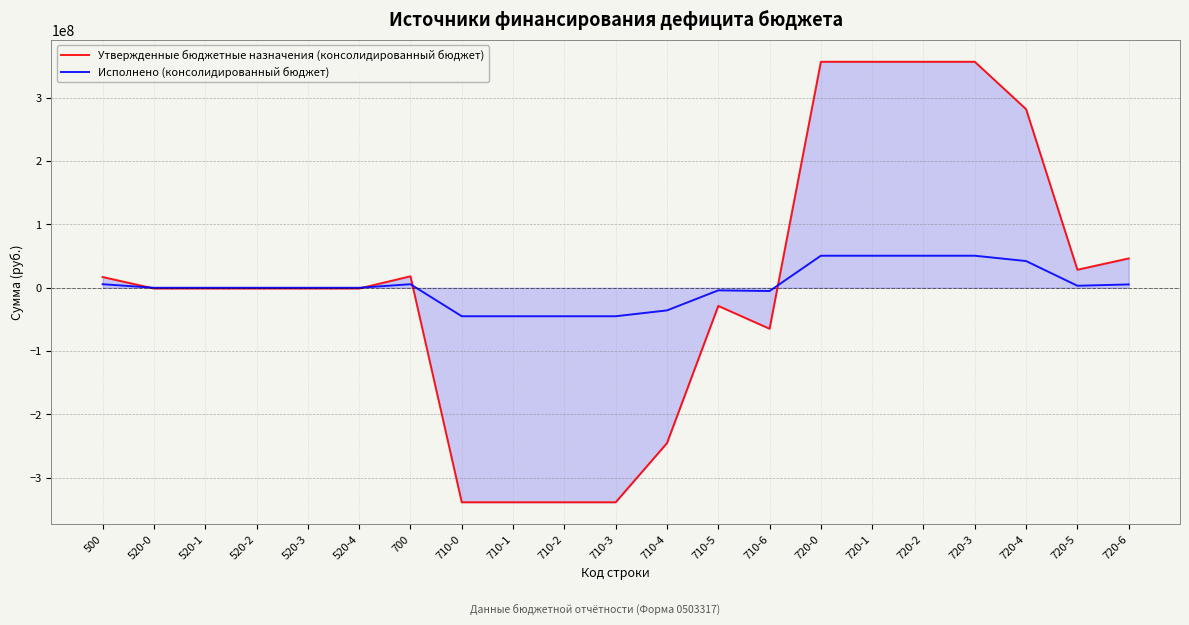

The Исполнено (консолидированный бюджет) series shows 0.0 at 520-0. True or false?

True